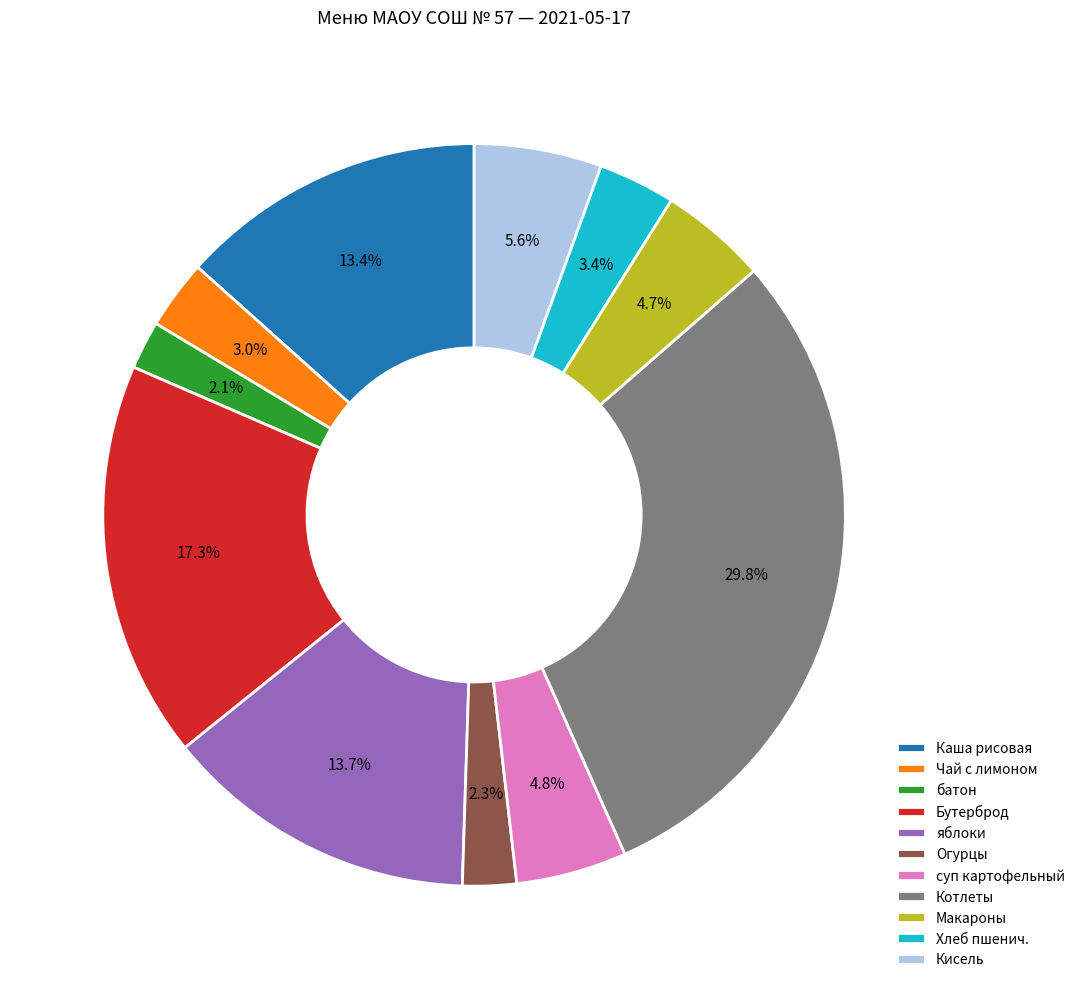

Is суп картофельный the majority of the pie?

No